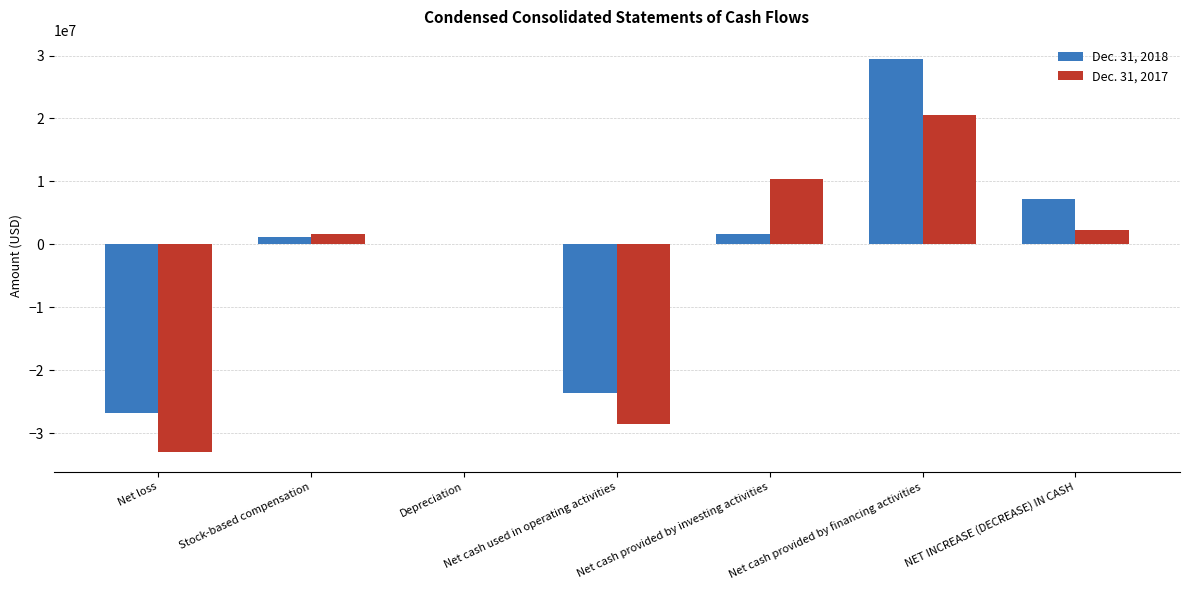

Count the number of categories in the chart.

7